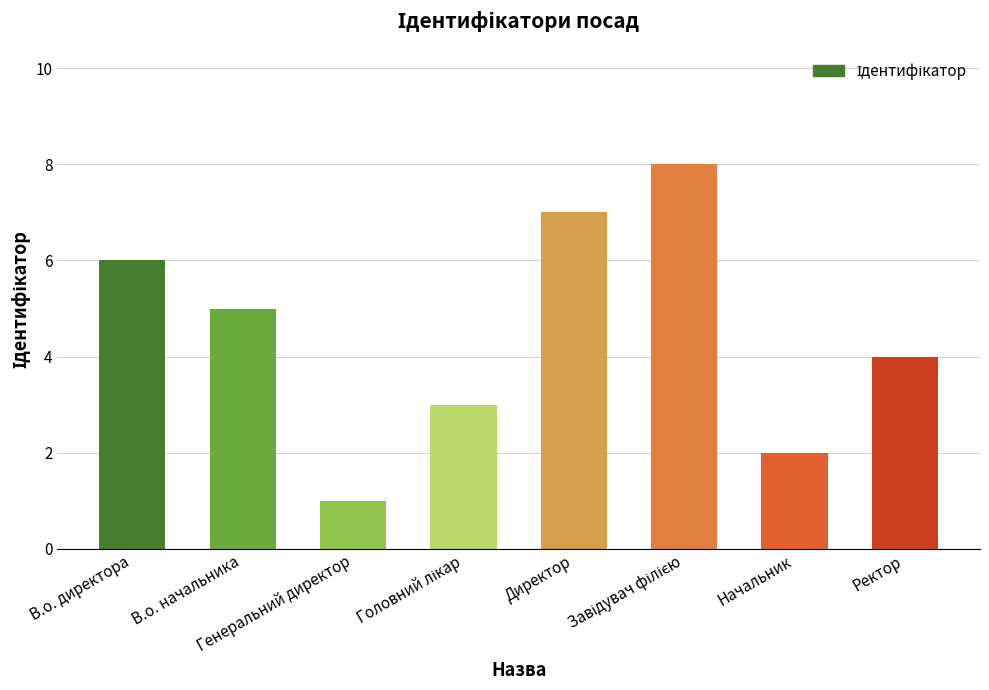

How many bars are there in total?

8